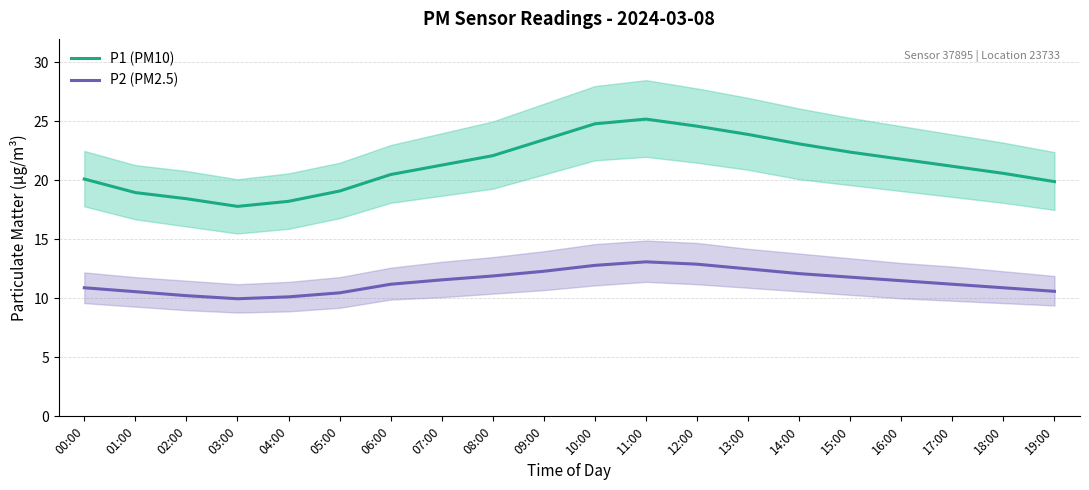

What is the label of the 2nd point from the right?

18:00